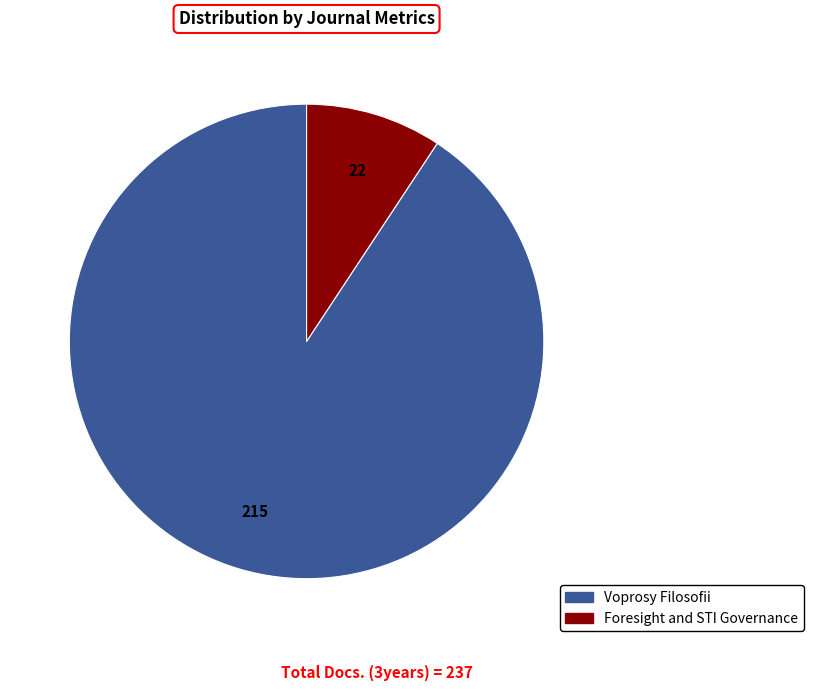

Which has a higher value, Foresight and STI Governance or Voprosy Filosofii?

Voprosy Filosofii